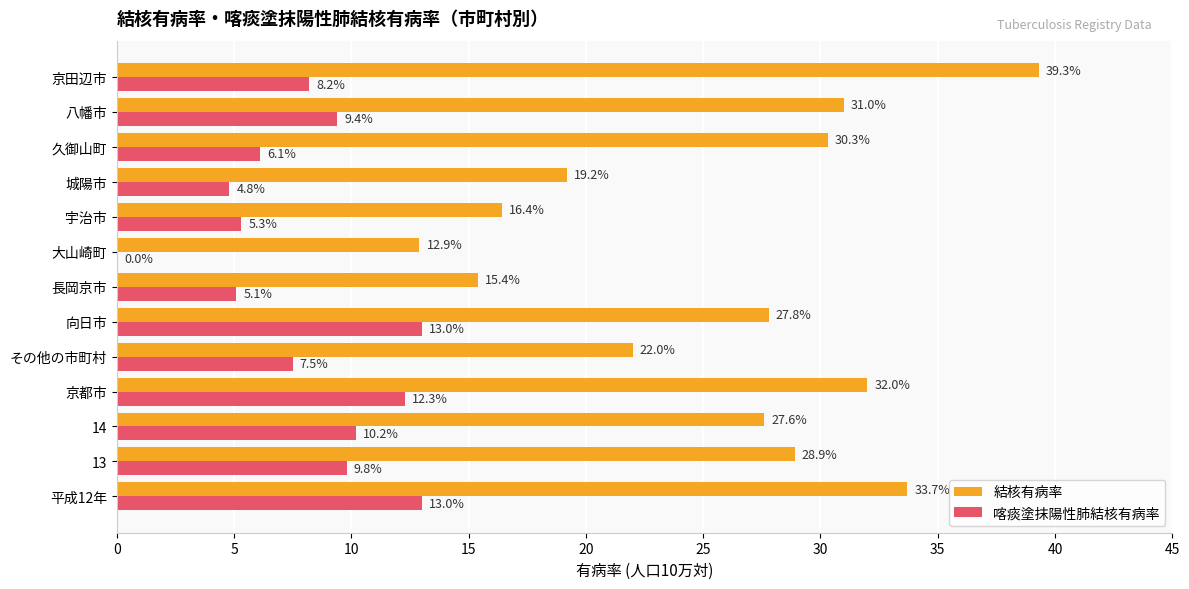

At which category does the chart reach its peak across all series?

京田辺市